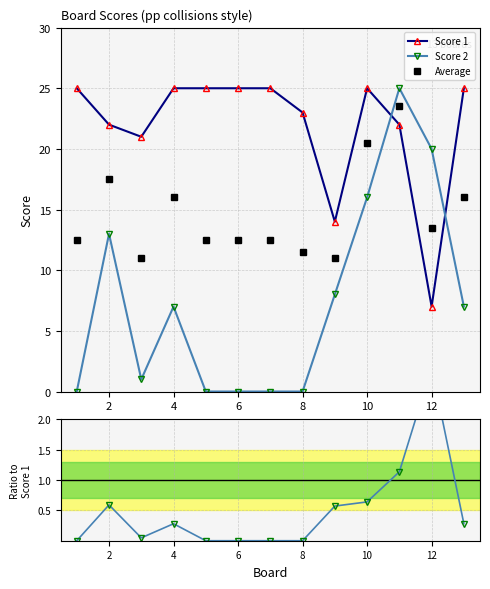

Which series has the widest spread of values?

Score 2